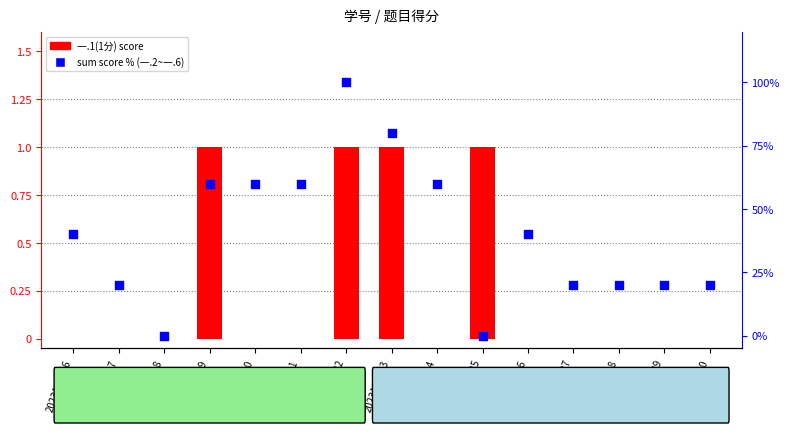

Is the value of sum score % (一.2~一.6) at 2023121229 greater than the value of 一.1(1分) score at 2023121221?

Yes